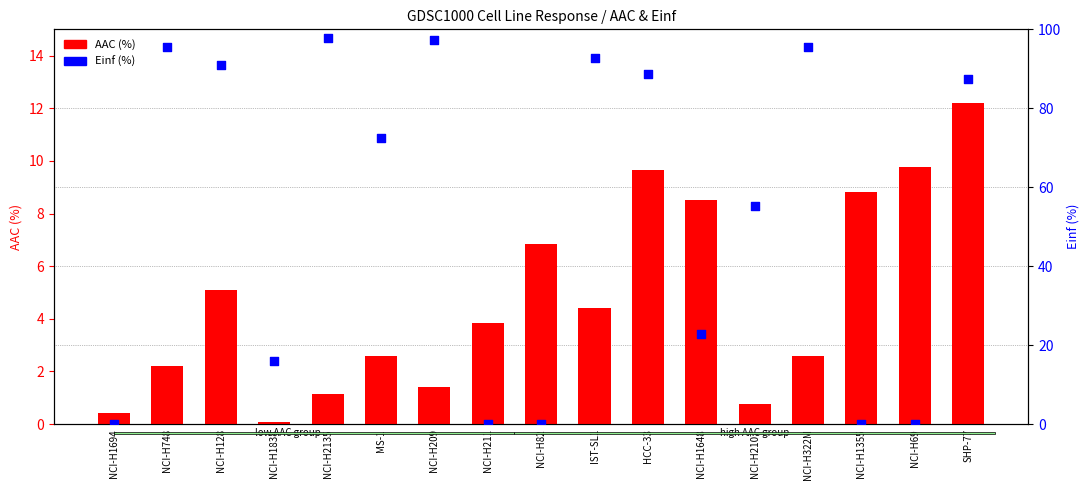

At which category is the sum across all series the highest?

SHP-77